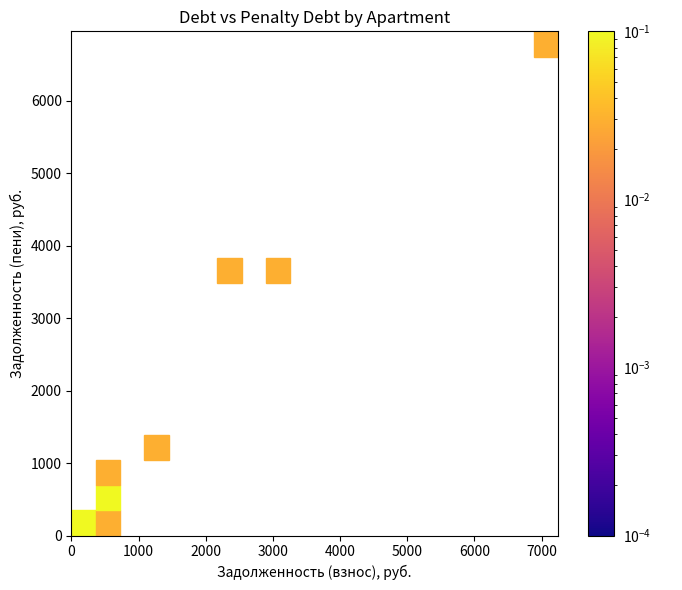

What Y value in the scatter plot is closest to 3480?

3567.0